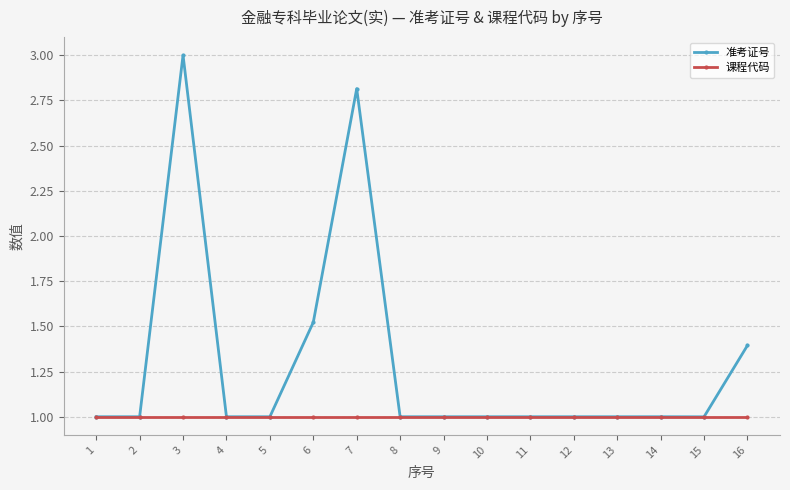

What are all the series names shown in the legend?

准考证号, 课程代码